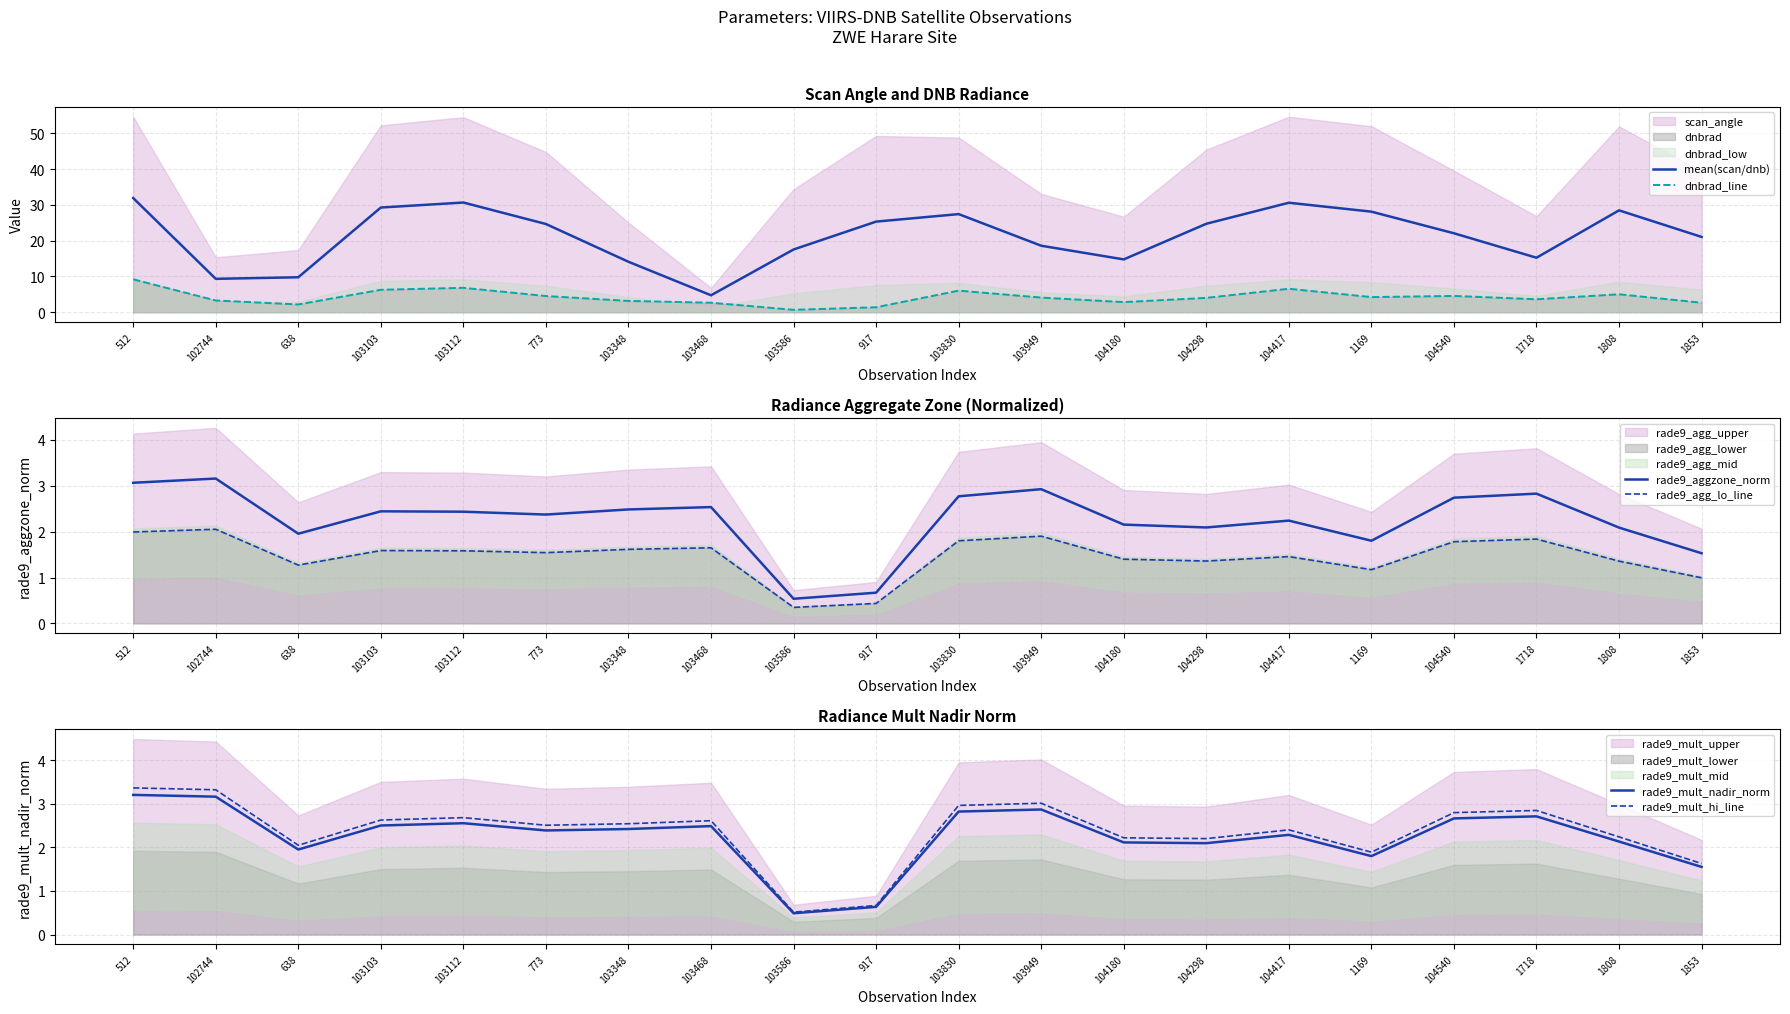

Reading left to right, extract all data points from this chart.

mean(scan/dnb): 512=31.9	102744=9.3	638=9.8	103103=29.3	103112=30.7	773=24.7	103348=14.1	103468=4.7	103586=17.5	917=25.3	103830=27.4	103949=18.6	104180=14.8	104298=24.7	104417=30.6	1169=28.1	104540=22.1	1718=15.2	1808=28.5	1853=21.0
dnbrad_line: 512=9.2	102744=3.3	638=2.2	103103=6.3	103112=6.8	773=4.5	103348=3.2	103468=2.7	103586=0.7	917=1.4	103830=6.0	103949=4.1	104180=2.8	104298=4.0	104417=6.6	1169=4.2	104540=4.6	1718=3.6	1808=5.0	1853=2.7
rade9_aggzone_norm: 512=3.1	102744=3.2	638=2.0	103103=2.4	103112=2.4	773=2.4	103348=2.5	103468=2.5	103586=0.5	917=0.7	103830=2.8	103949=2.9	104180=2.2	104298=2.1	104417=2.2	1169=1.8	104540=2.7	1718=2.8	1808=2.1	1853=1.5
rade9_agg_lo_line: 512=2.0	102744=2.1	638=1.3	103103=1.6	103112=1.6	773=1.5	103348=1.6	103468=1.6	103586=0.3	917=0.4	103830=1.8	103949=1.9	104180=1.4	104298=1.4	104417=1.5	1169=1.2	104540=1.8	1718=1.8	1808=1.4	1853=1.0
rade9_mult_nadir_norm: 512=3.2	102744=3.2	638=2.0	103103=2.5	103112=2.6	773=2.4	103348=2.4	103468=2.5	103586=0.5	917=0.6	103830=2.8	103949=2.9	104180=2.1	104298=2.1	104417=2.3	1169=1.8	104540=2.7	1718=2.7	1808=2.1	1853=1.6
rade9_mult_hi_line: 512=3.4	102744=3.3	638=2.0	103103=2.6	103112=2.7	773=2.5	103348=2.5	103468=2.6	103586=0.5	917=0.7	103830=3.0	103949=3.0	104180=2.2	104298=2.2	104417=2.4	1169=1.9	104540=2.8	1718=2.8	1808=2.2	1853=1.6